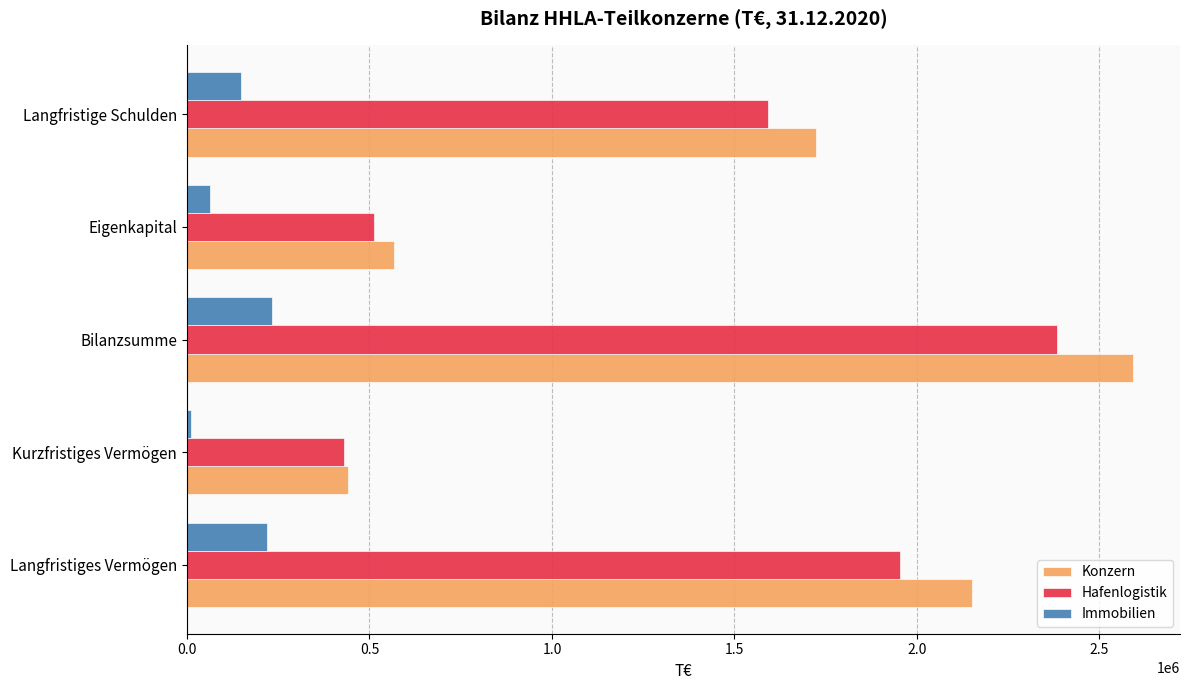

What is the difference between the maximum and minimum values in the Immobilien series?

219600